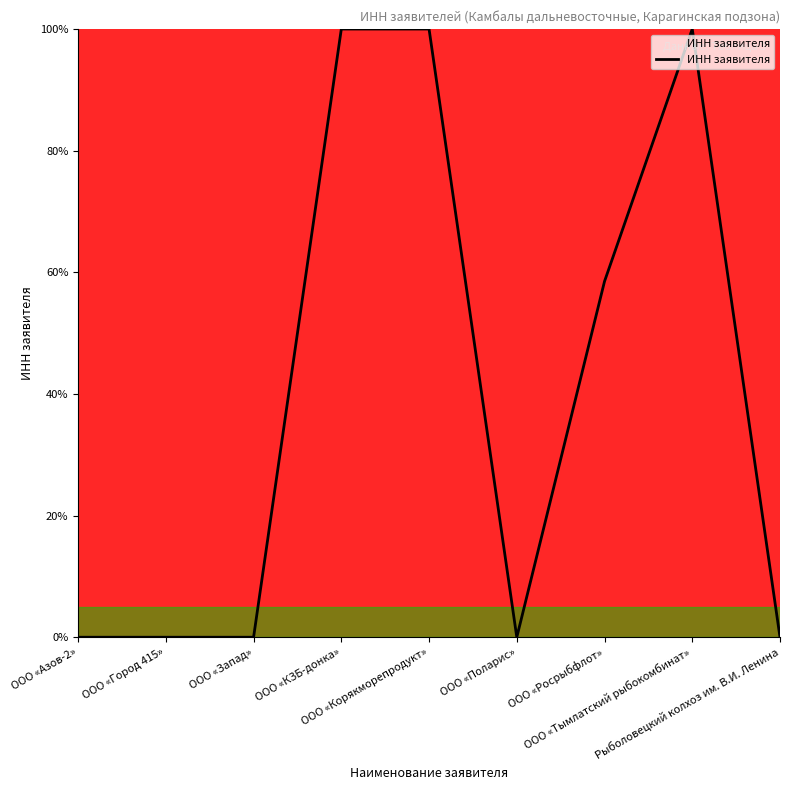

What is the greatest value displayed?

100.0